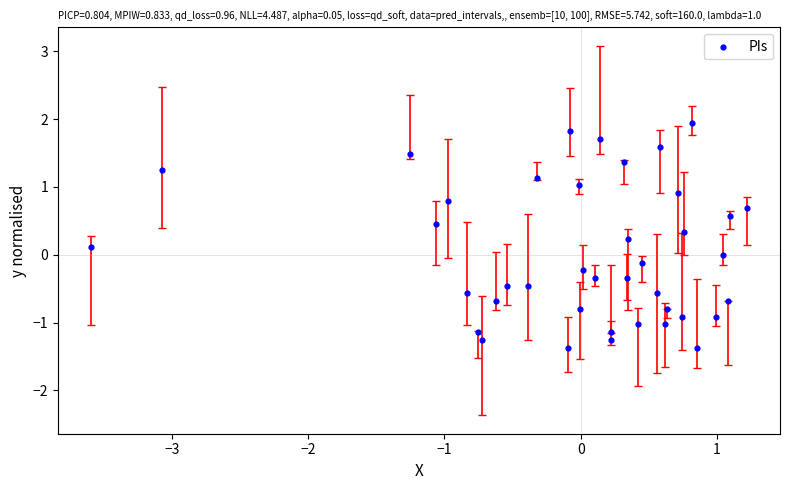

What is the range of X values (max minus min)?

4.8